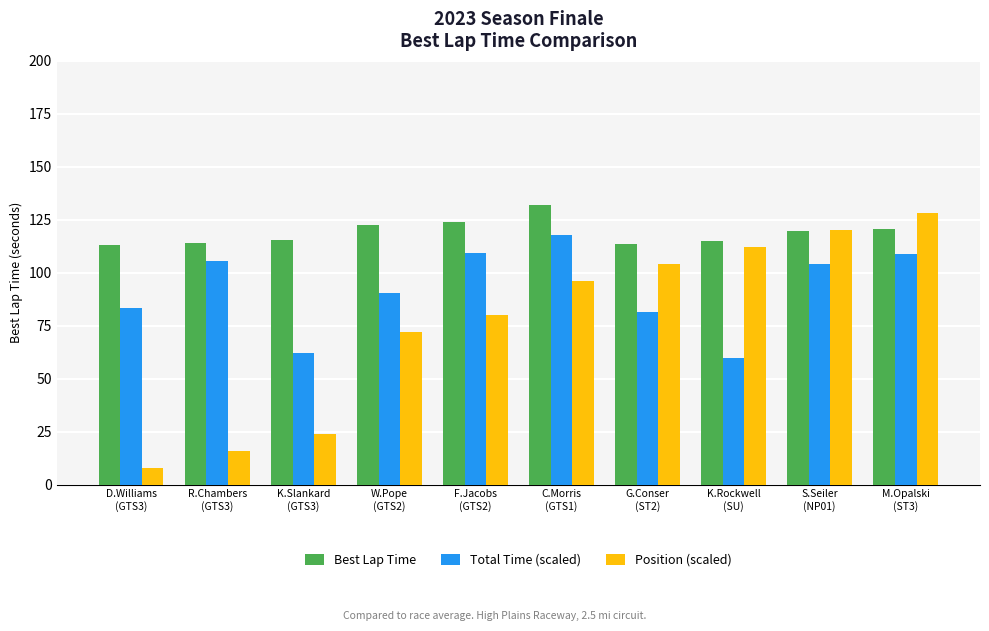

Rank the series by their average value, from highest to lowest.

Best Lap Time, Total Time (scaled), Position (scaled)